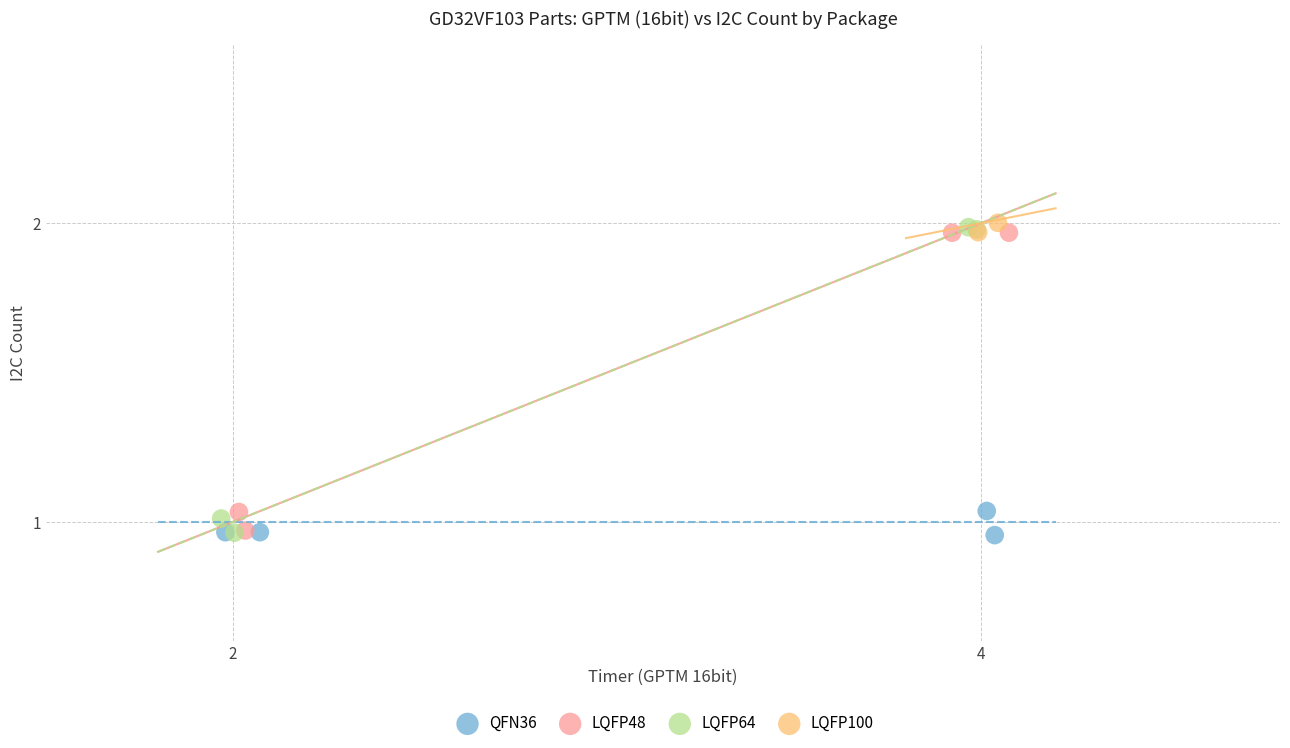

Which series has the largest Y range (max minus min)?

LQFP64